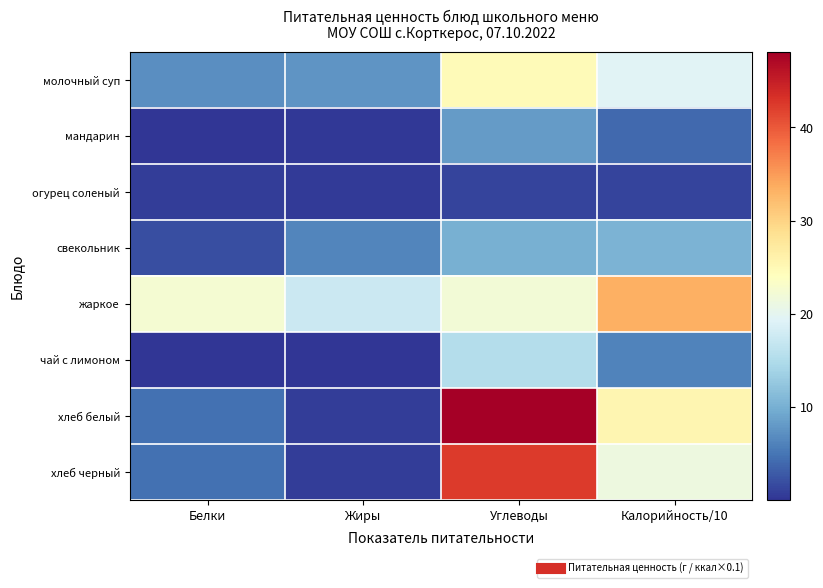

At Калорийность/10, list the series in order from largest to smallest.

жаркое, хлеб белый, хлеб черный, молочный суп, свекольник, чай с лимоном, мандарин, огурец соленый